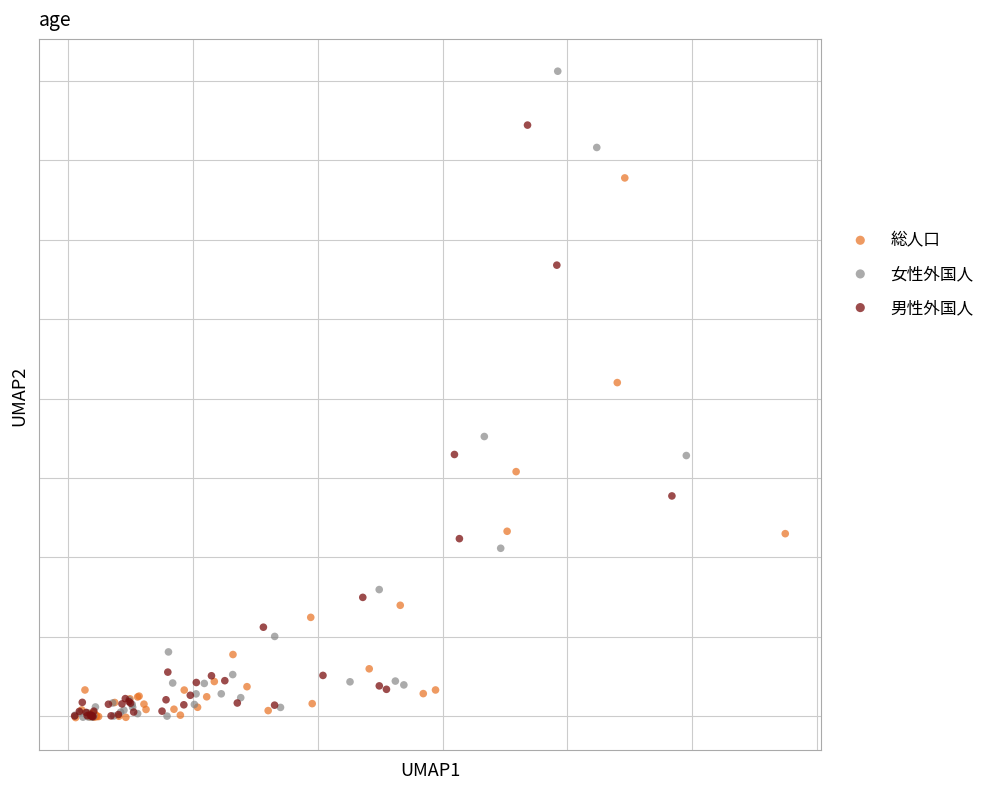

Which series reaches the maximum Y coordinate?

女性外国人